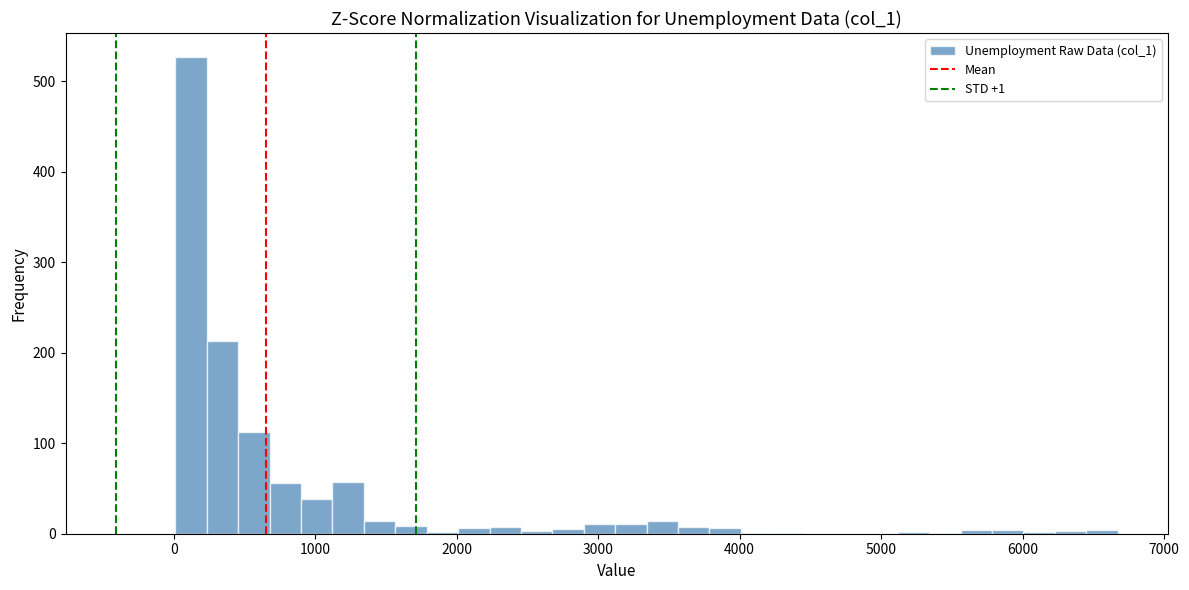

Read against the x-axis, roughly where is the centre of the tallest bar?

100